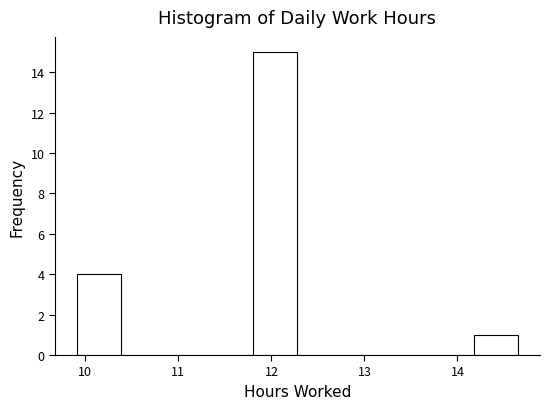

Reading left to right, list every bar in this chart as the range it spans on the x-axis followed by its height. Neither the bar edges nor the heights are printed on the chart, so give them approximately, as read against the axes.

9.9 to 10.4: 4
10.4 to 10.9: 0
10.9 to 11.3: 0
11.3 to 11.8: 0
11.8 to 12.3: 15
12.3 to 12.8: 0
12.8 to 13.2: 0
13.2 to 13.7: 0
13.7 to 14.2: 0
14.2 to 14.7: 1